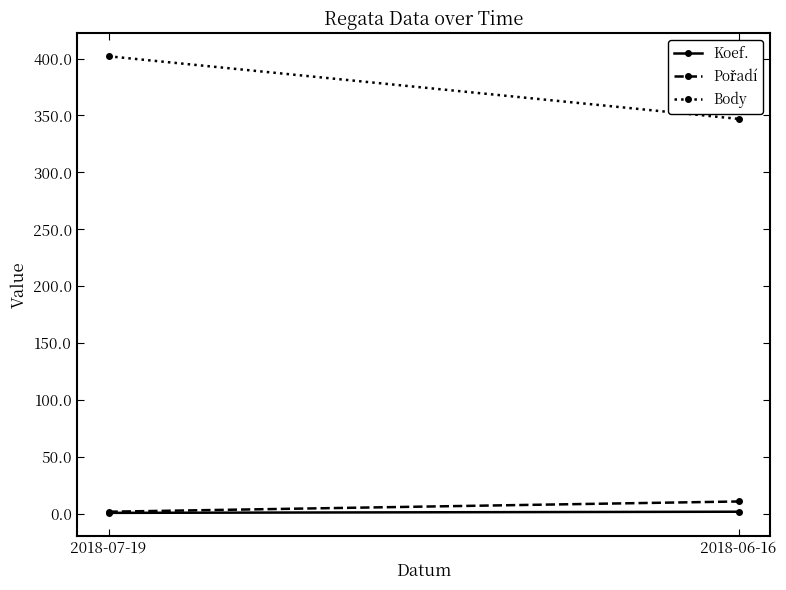

What is the value of the Pořadí point at the 2nd from the left?

11